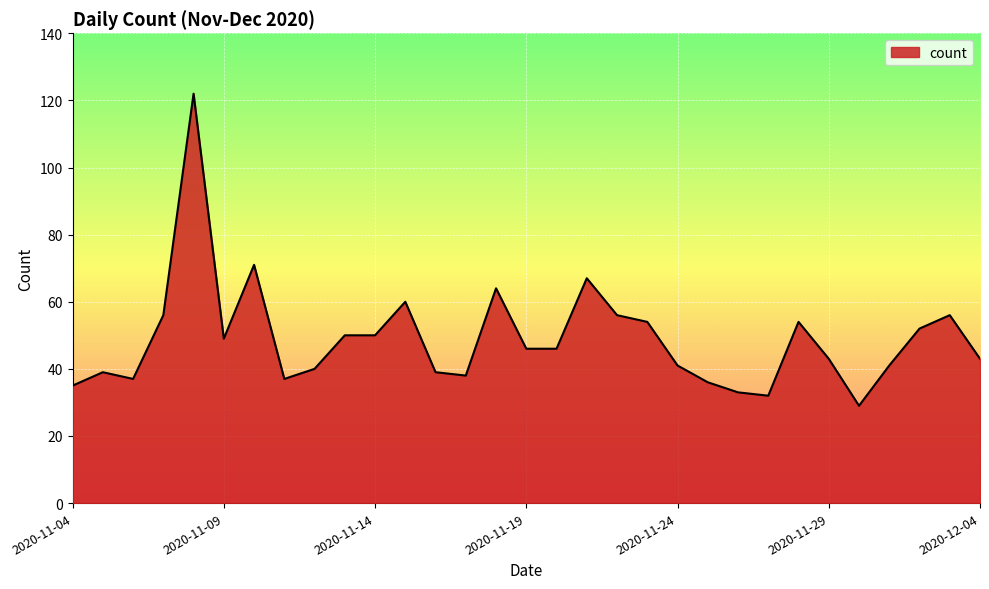

How many values are below 46?

15